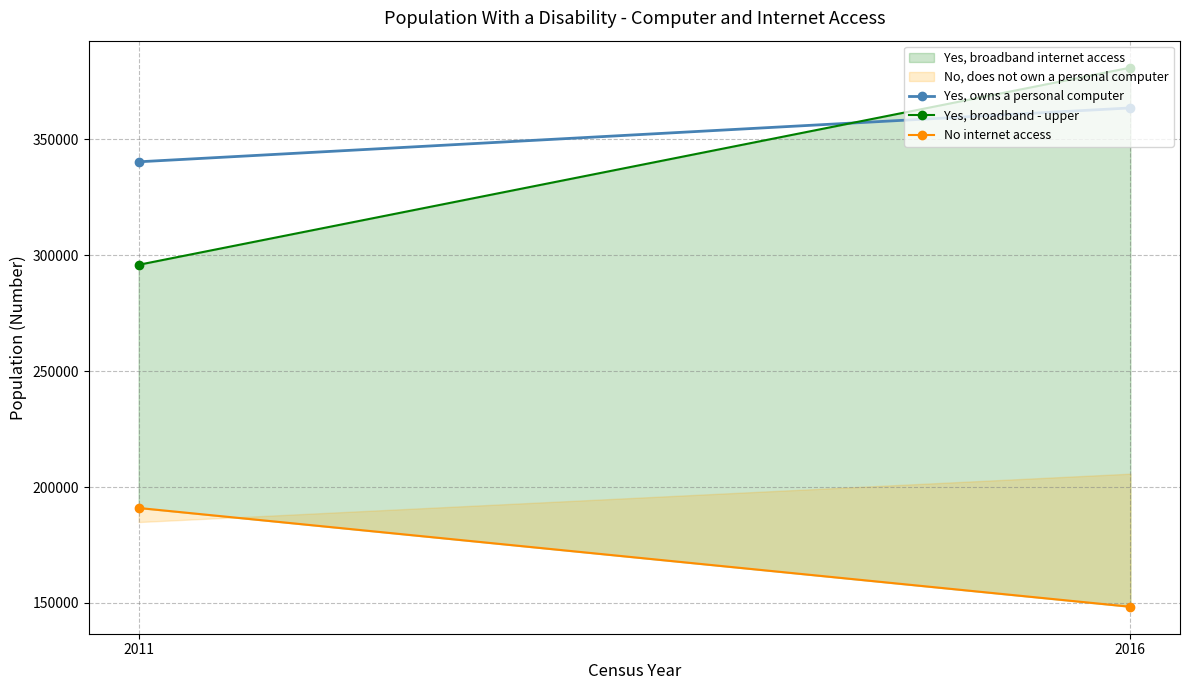

What is the total value across all series at 2016?

892963